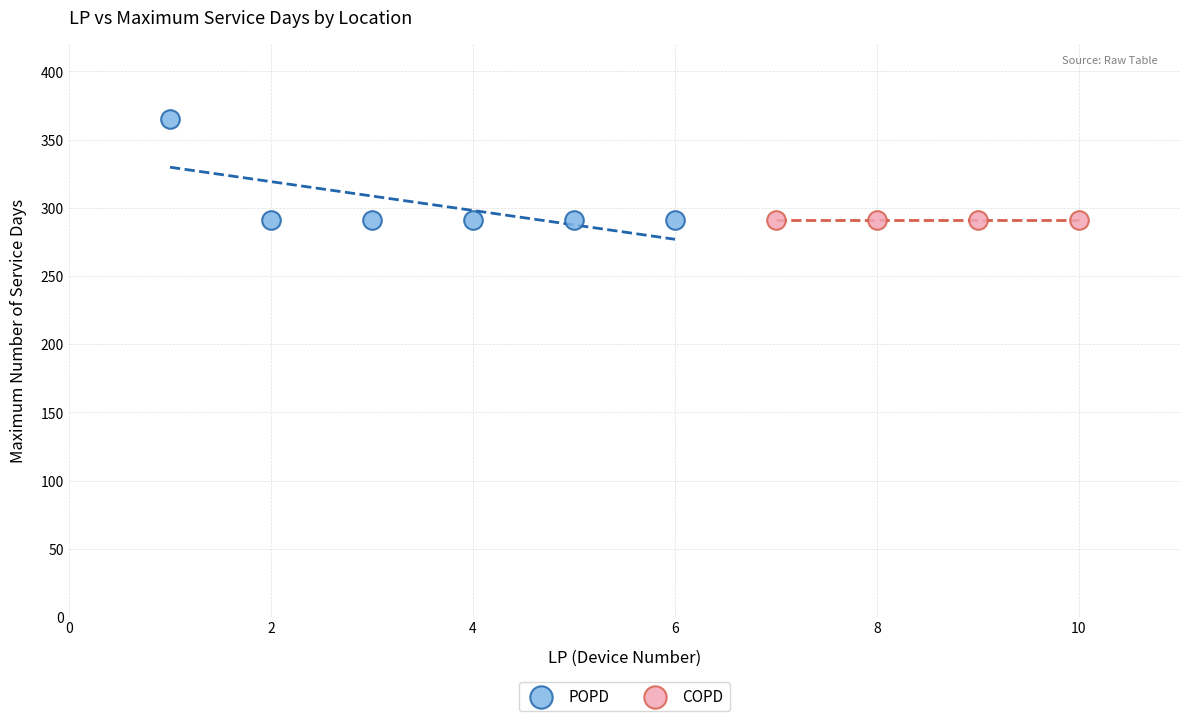

Which series contains the highest Y value?

POPD